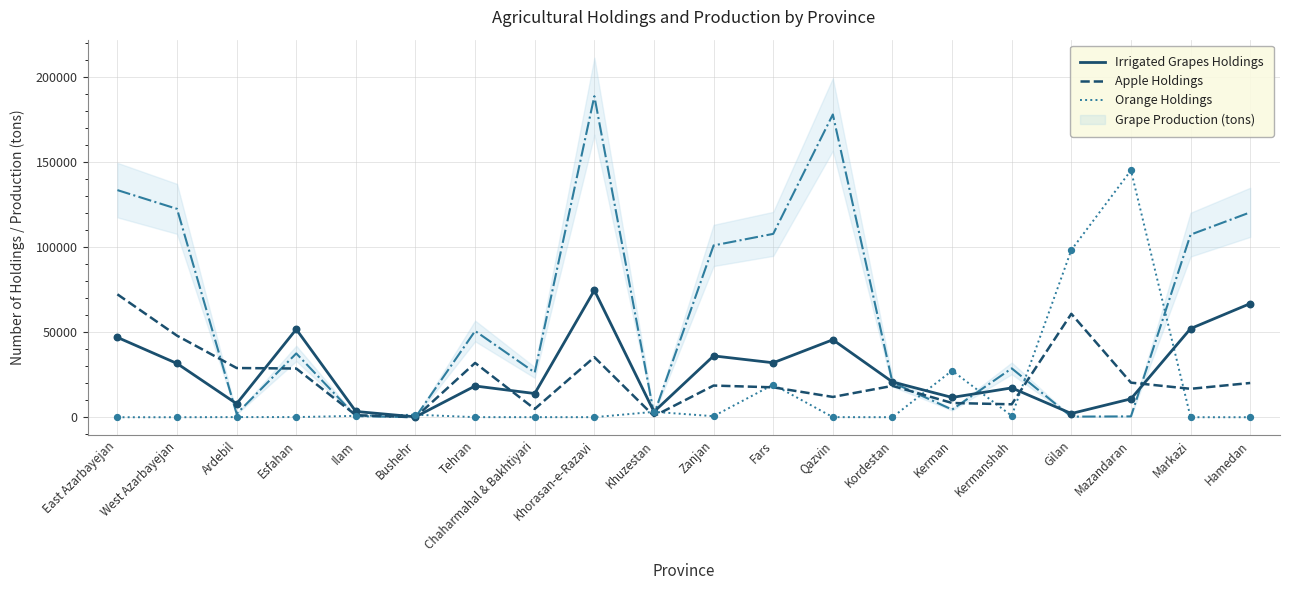

Which series has the largest Y range (max minus min)?

Orange Holdings